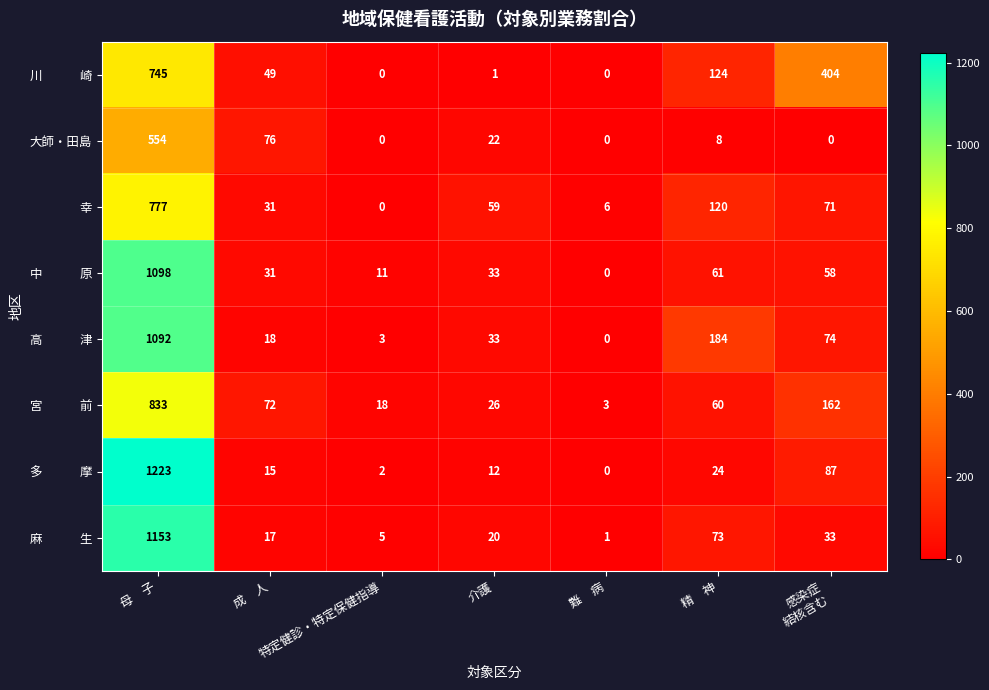

Is it true that 幸 equals 10 at 成　人?

False